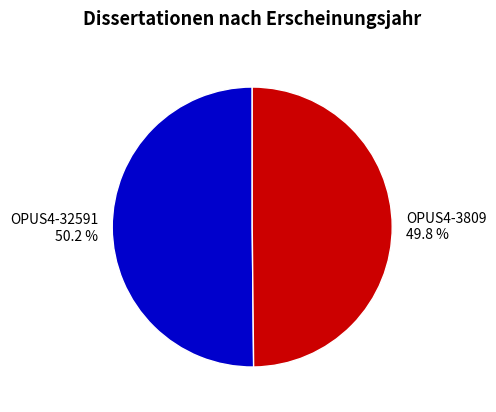

How many slices are in this pie chart?

2